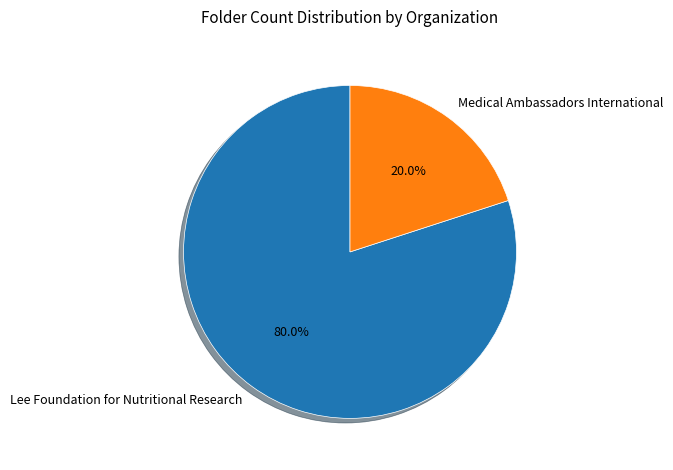

What is the total percentage of Medical Ambassadors International and Lee Foundation for Nutritional Research?

100.0%